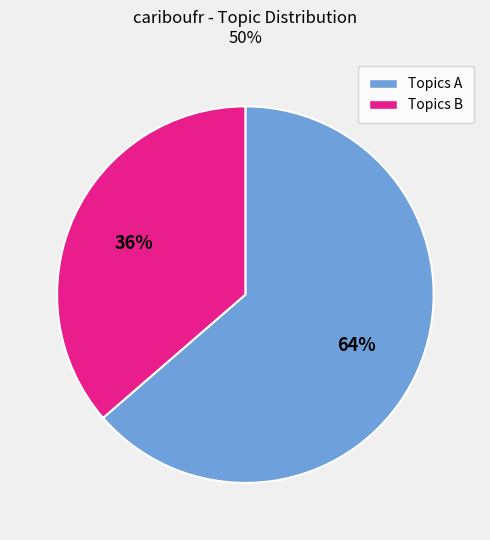

Is there any slice that represents more than half of the pie?

Yes